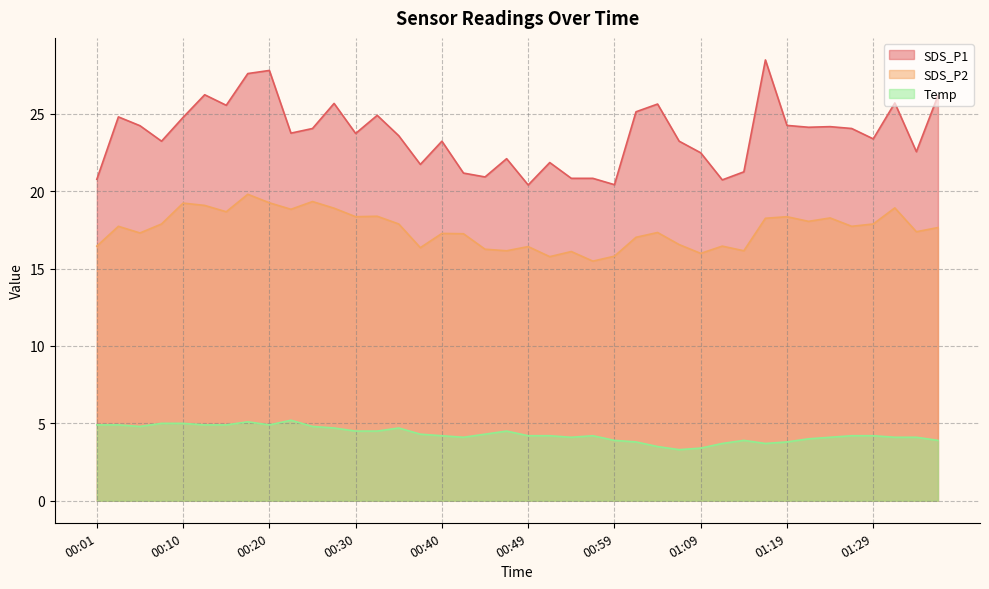

What is the smallest value displayed?

3.3